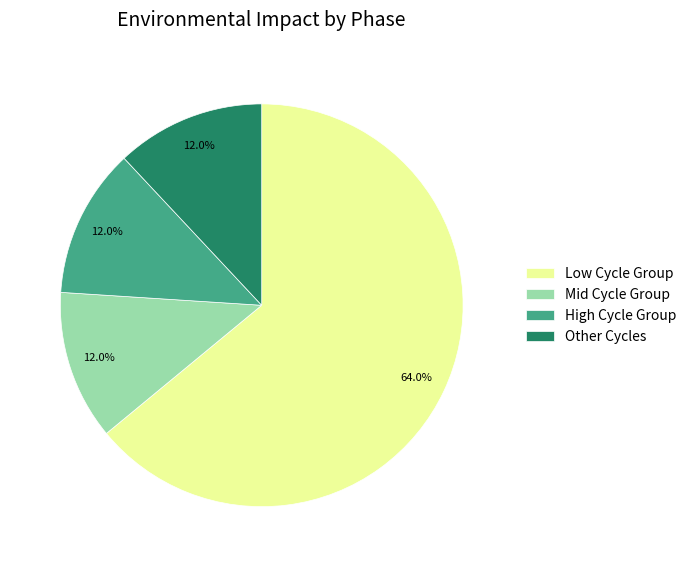

Count the number of slices in the pie.

4